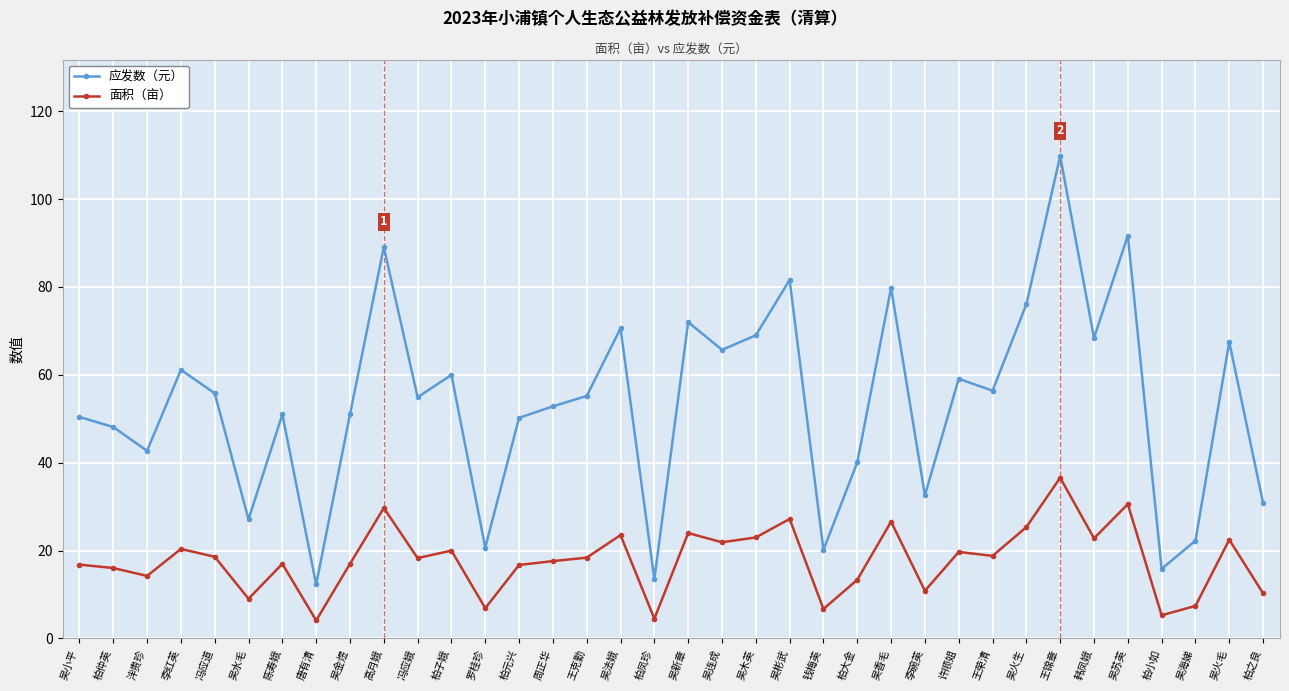

At 冯应娥, list the series in order from largest to smallest.

应发数（元）, 面积（亩）